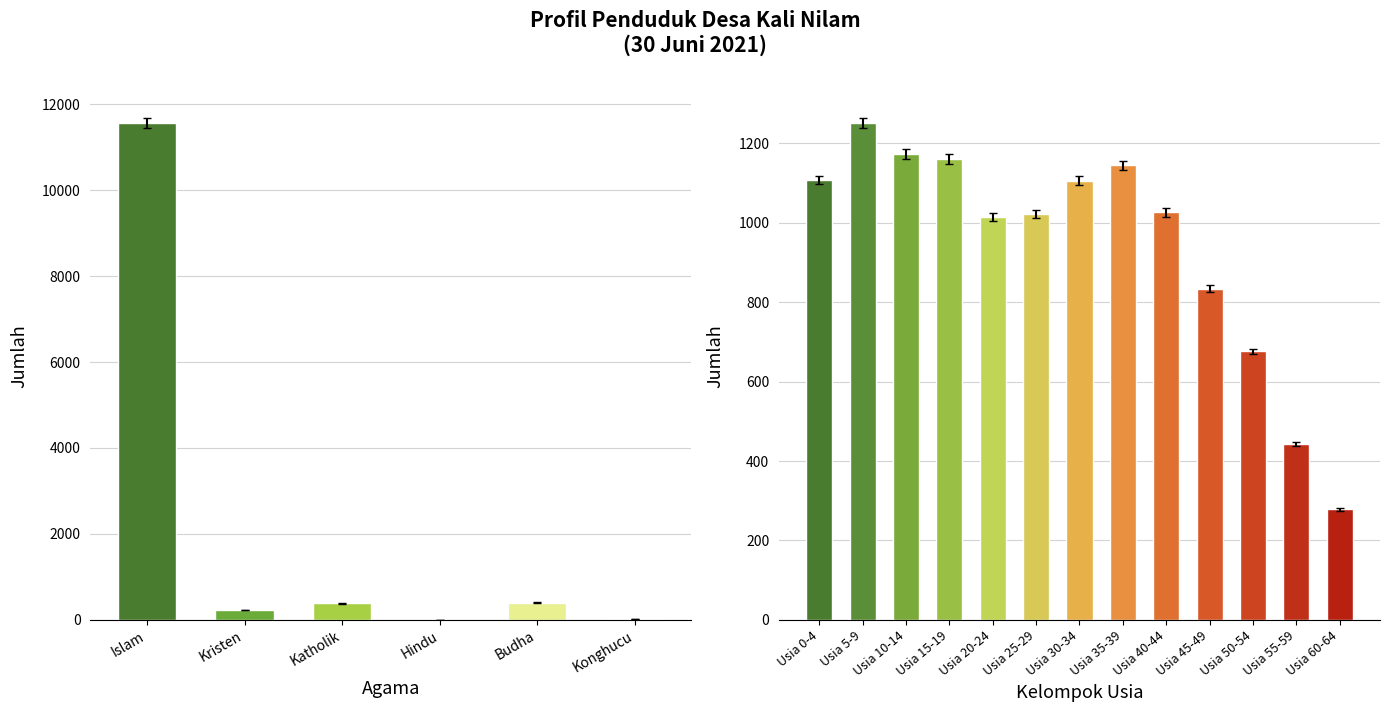

Count the number of values greater than 1014.

9